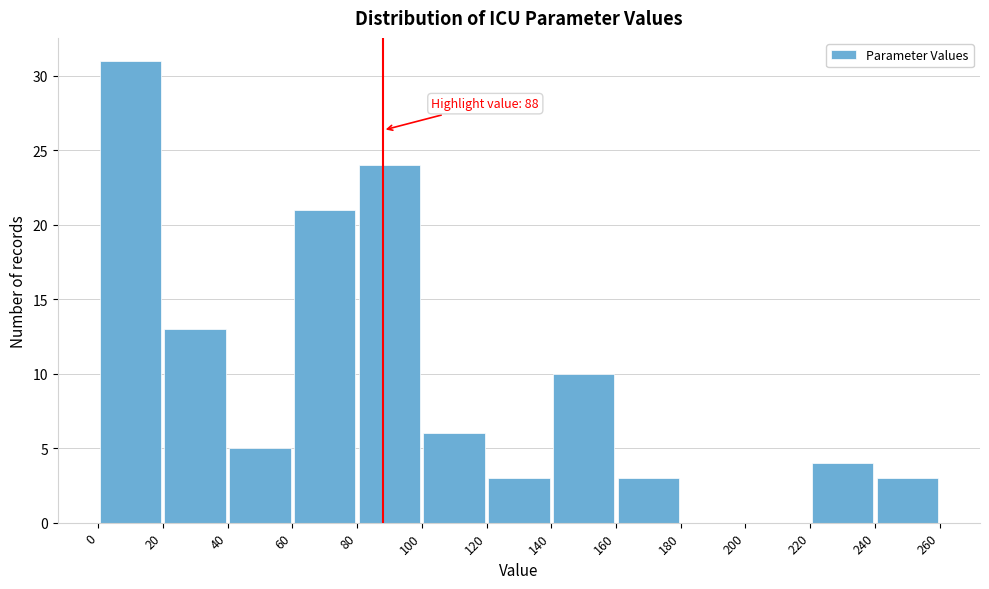

Over which range of the x-axis is the bar tallest?

0 to 20